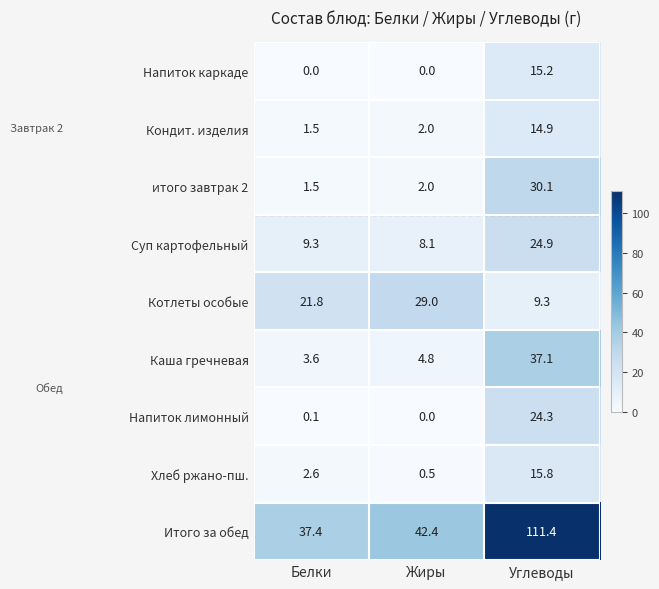

Reading left to right, transcribe all the data shown in this chart.

Напиток каркаде: Белки=0.0	Жиры=0.0	Углеводы=15.2
Кондит. изделия: Белки=1.5	Жиры=2.0	Углеводы=14.9
итого завтрак 2: Белки=1.5	Жиры=2.0	Углеводы=30.1
Суп картофельный: Белки=9.3	Жиры=8.1	Углеводы=24.9
Котлеты особые: Белки=21.8	Жиры=29.0	Углеводы=9.3
Каша гречневая: Белки=3.6	Жиры=4.8	Углеводы=37.1
Напиток лимонный: Белки=0.1	Жиры=0.0	Углеводы=24.3
Хлеб ржано-пш.: Белки=2.6	Жиры=0.5	Углеводы=15.8
Итого за обед: Белки=37.4	Жиры=42.4	Углеводы=111.4